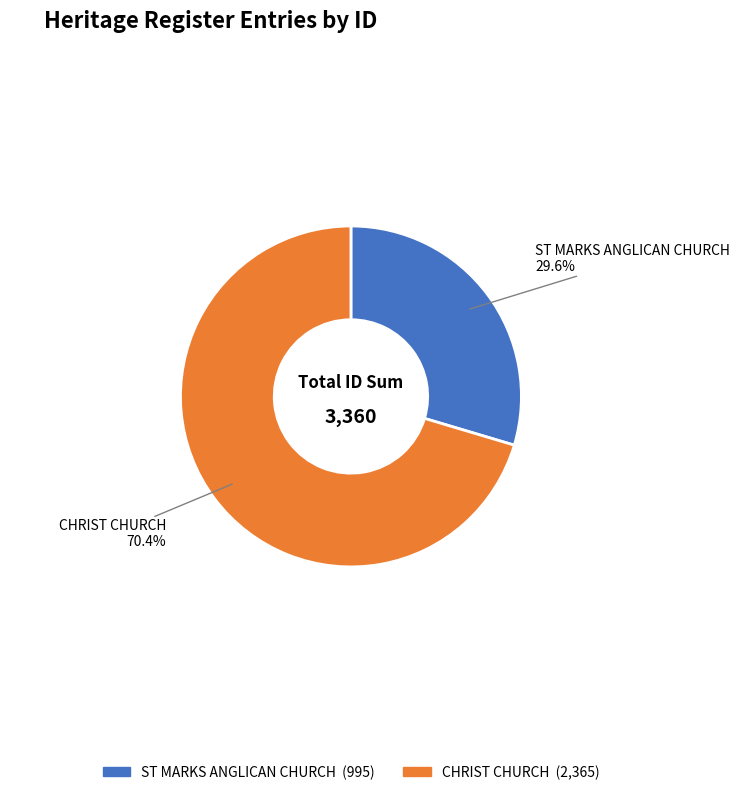

Which has a higher value, CHRIST CHURCH or ST MARKS ANGLICAN CHURCH?

CHRIST CHURCH